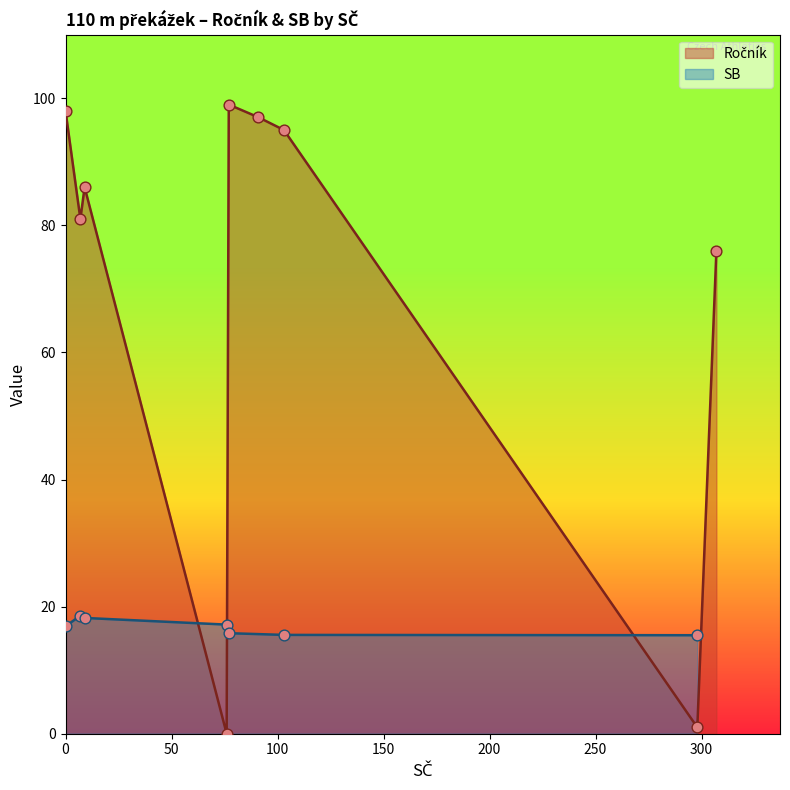

Which series reaches the maximum Y coordinate?

Ročník